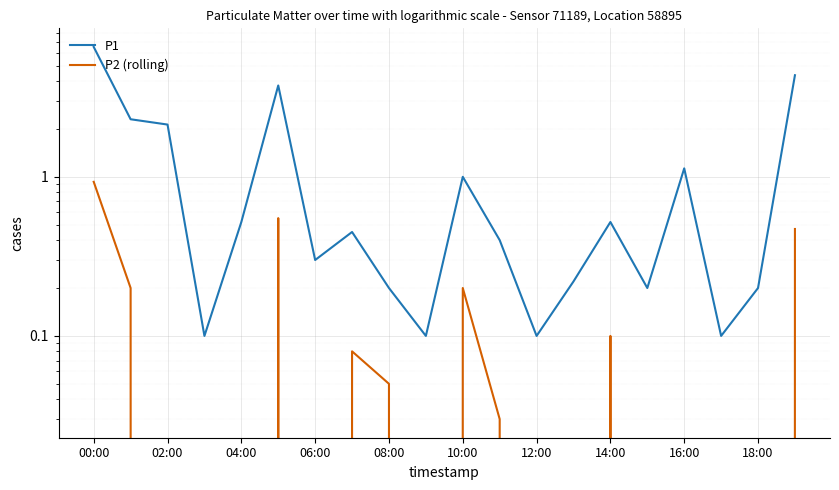

What is the value of the P1 point at the 7th from the left?

0.3